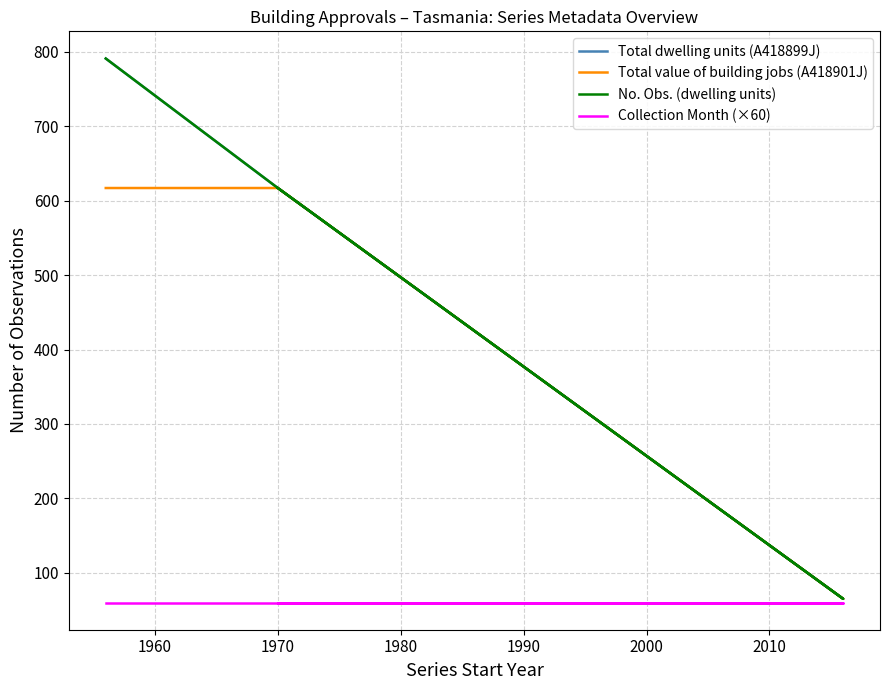

At 2010, list the series in order from largest to smallest.

Total dwelling units (A418899J), Total value of building jobs (A418901J), No. Obs. (dwelling units), Collection Month (×60)